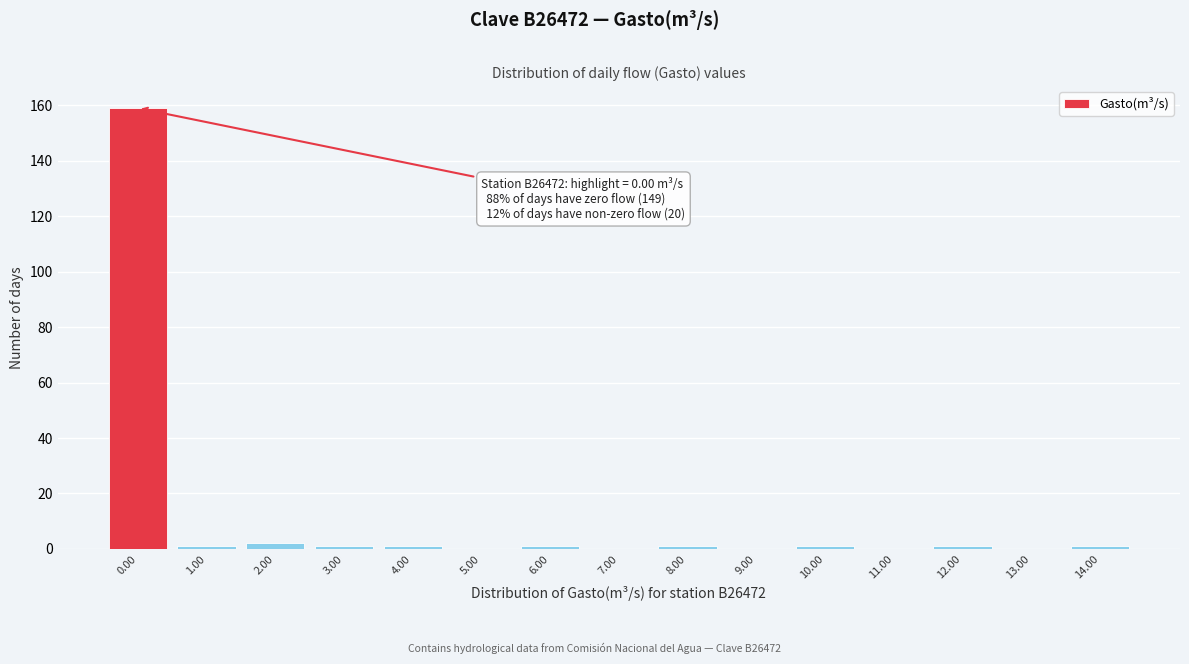

Reading left to right, transcribe all the data shown in this chart.

0.00=159	1.00=1	2.00=2	3.00=1	4.00=1	5.00=0	6.00=1	7.00=0	8.00=1	9.00=0	10.00=1	11.00=0	12.00=1	13.00=0	14.00=1